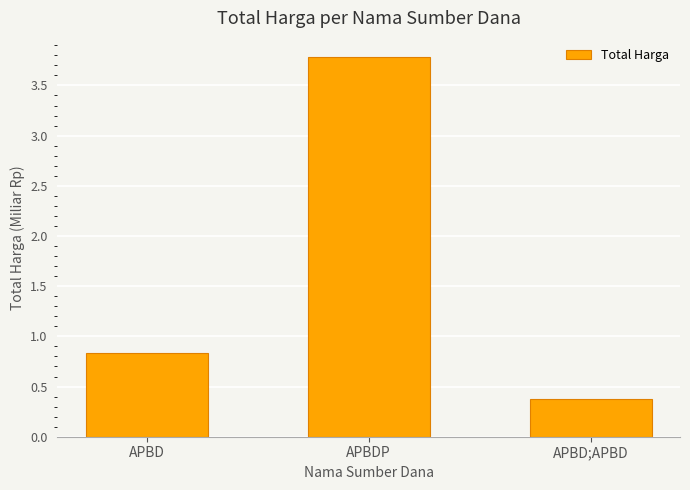

Between APBDP and APBD;APBD, which is larger?

APBDP